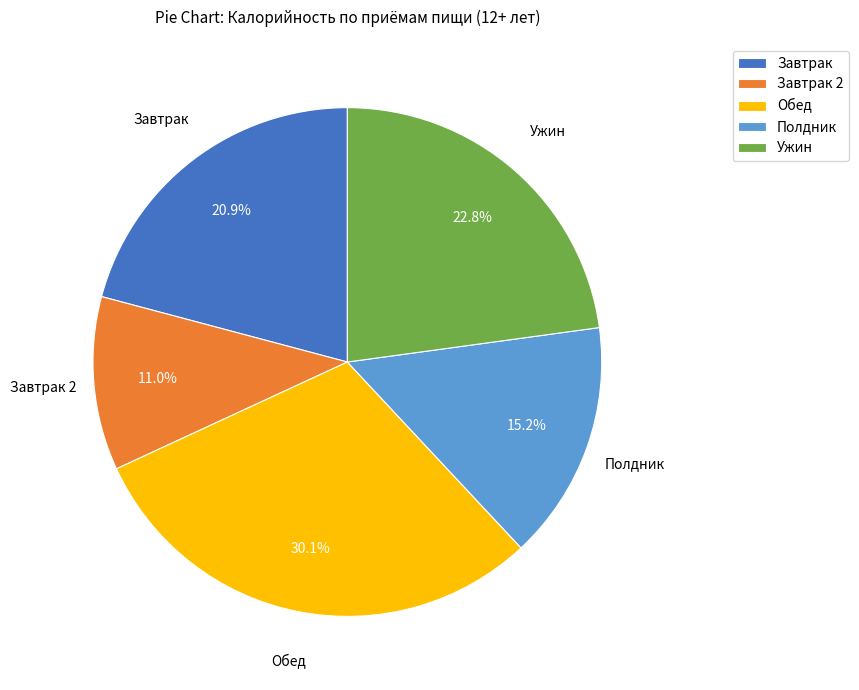

Is there a majority slice in this chart?

No